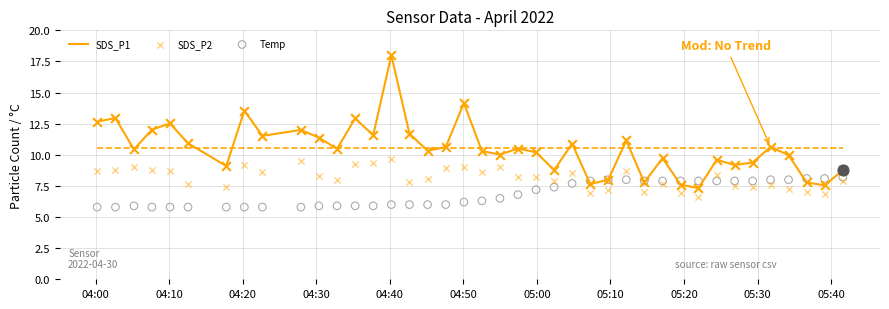

What is the minimum value for SDS_P1?

7.3